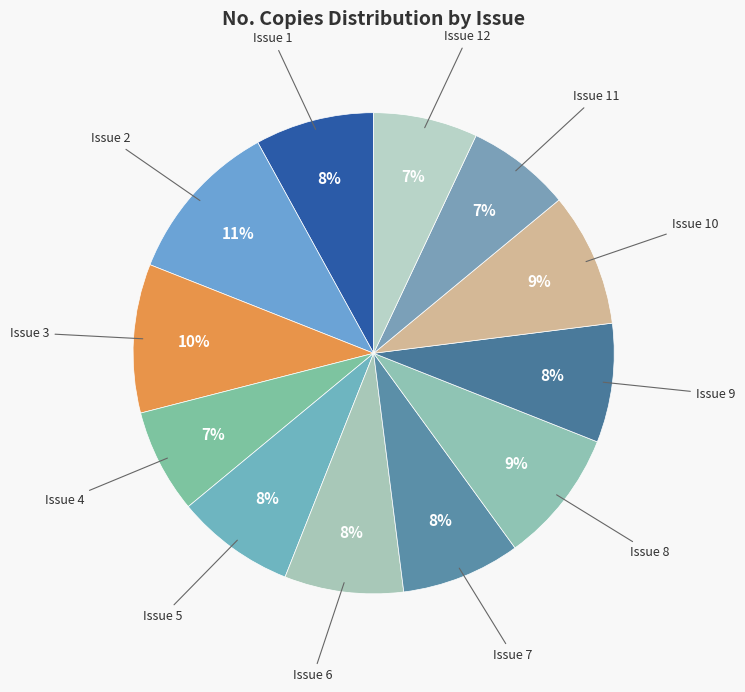

Is it true that Issue 6 is 8% of the pie?

True